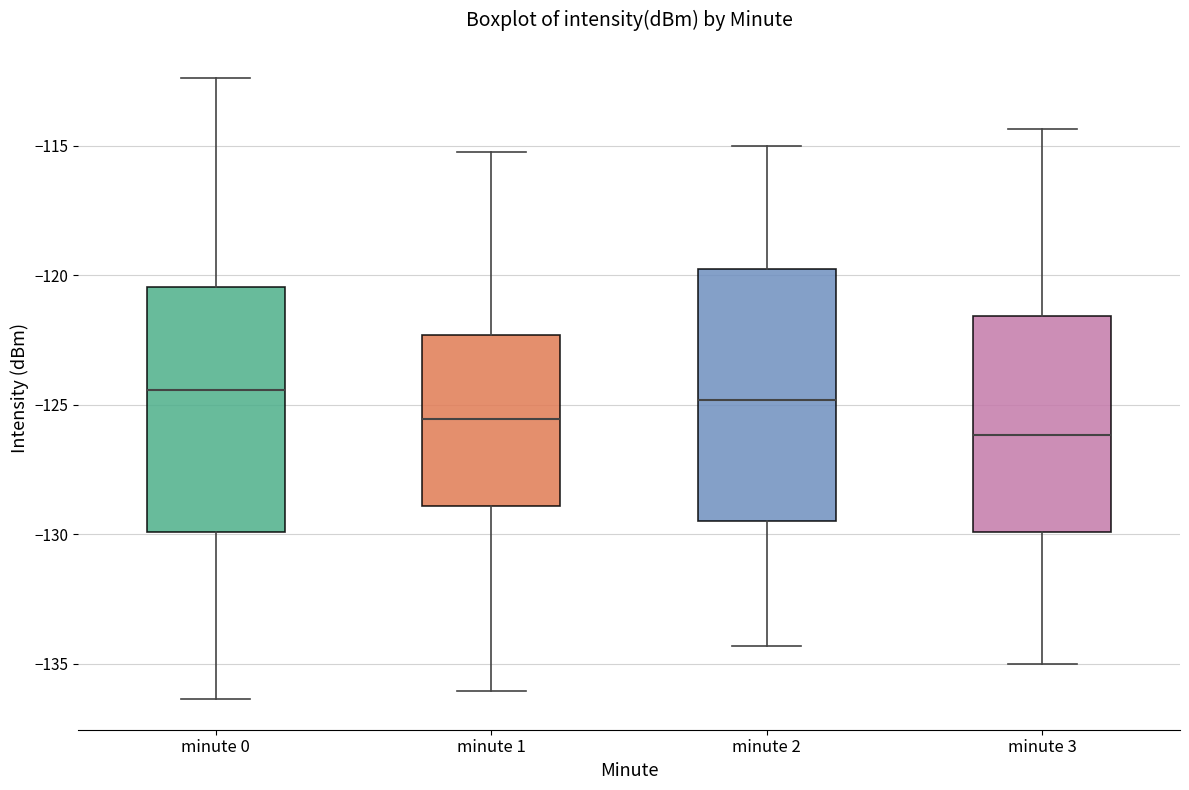

Reading left to right, read every box against the y-axis: the position of its median line, the range the box covers, and the ends of its whiskers. The values are not printed on the chart, so give them approximately, as read against the axis.

minute 0: median -124.5, box -130.0 to -120.5, whiskers -136.5 to -112.5
minute 1: median -125.5, box -129.0 to -122.5, whiskers -136.0 to -115.0
minute 2: median -125.0, box -129.5 to -120.0, whiskers -134.5 to -115.0
minute 3: median -126.0, box -130.0 to -121.5, whiskers -135.0 to -114.5